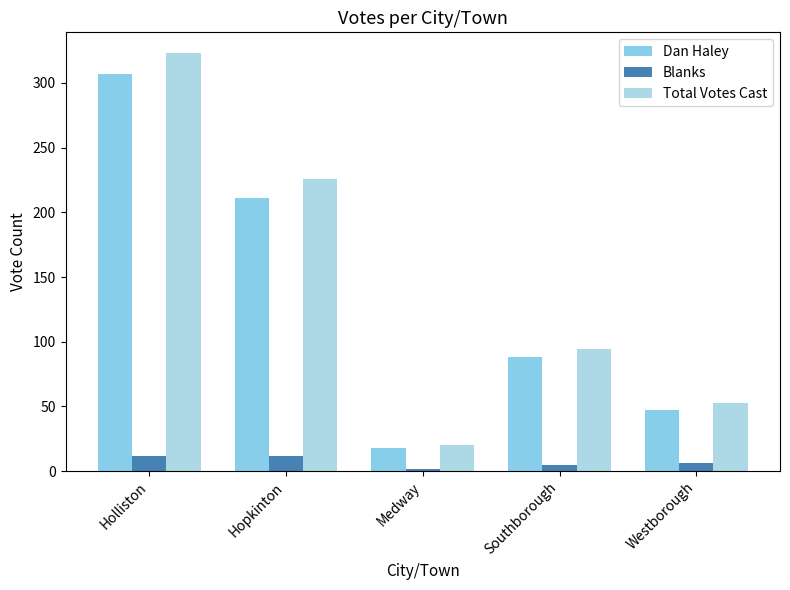

The value of Blanks at Hopkinton is 5. True or false?

False